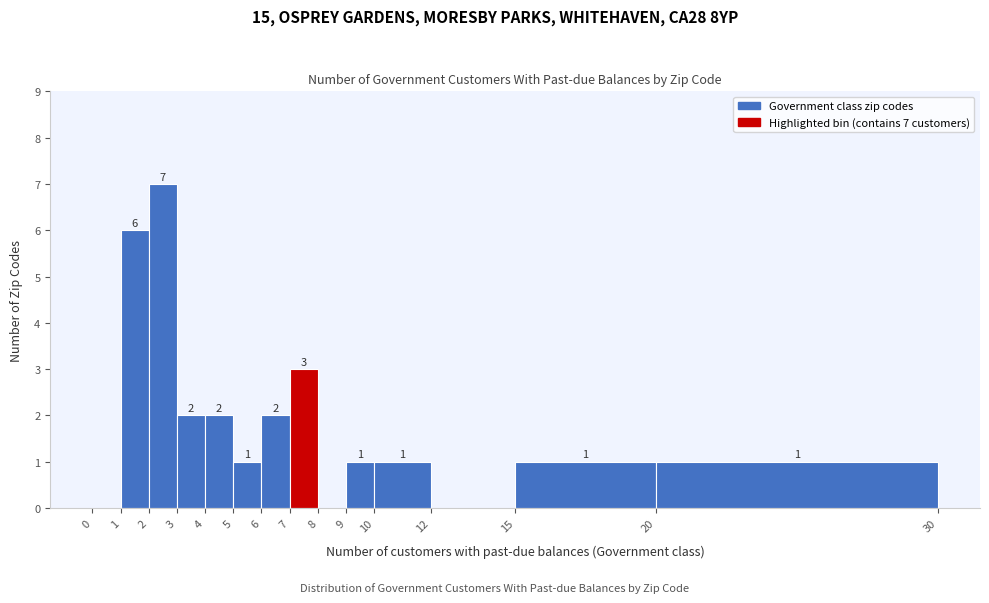

Over which range of the x-axis is the bar tallest?

2 to 3